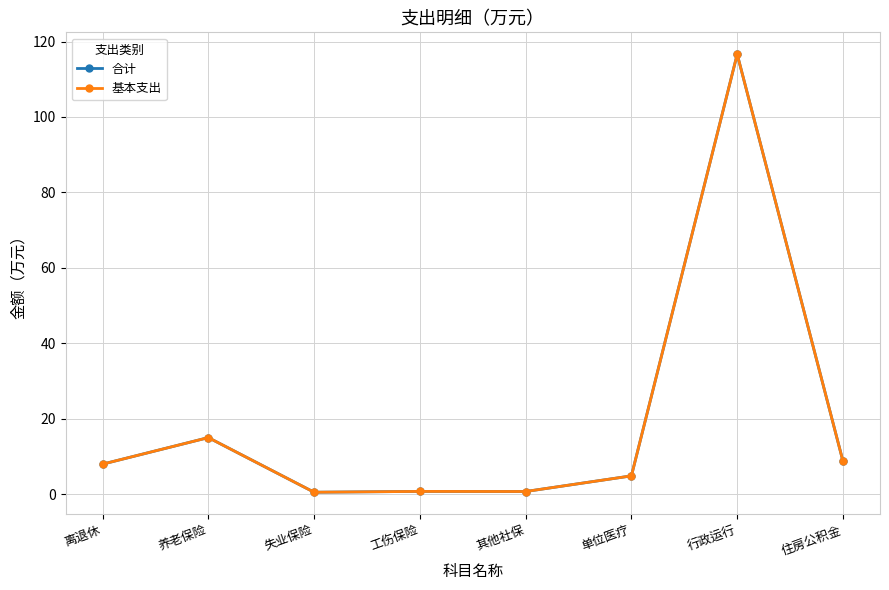

At which label does 基本支出 first exceed 7?

离退休